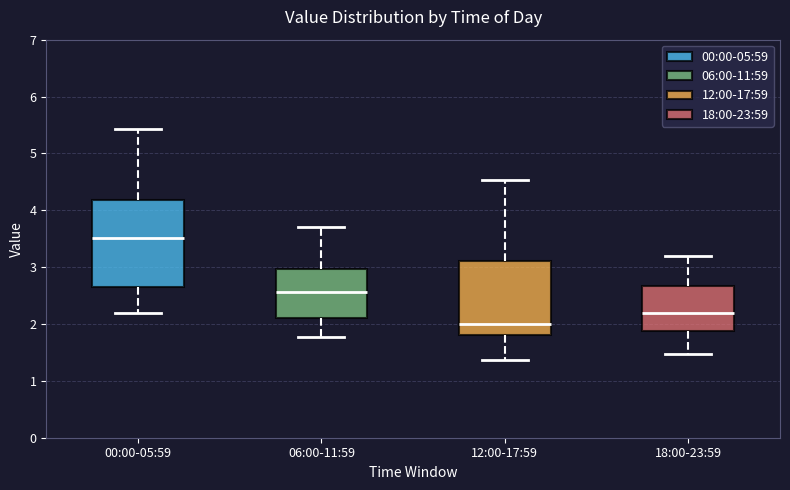

Which box is the tallest, from its lower edge to its upper edge?

00:00-05:59